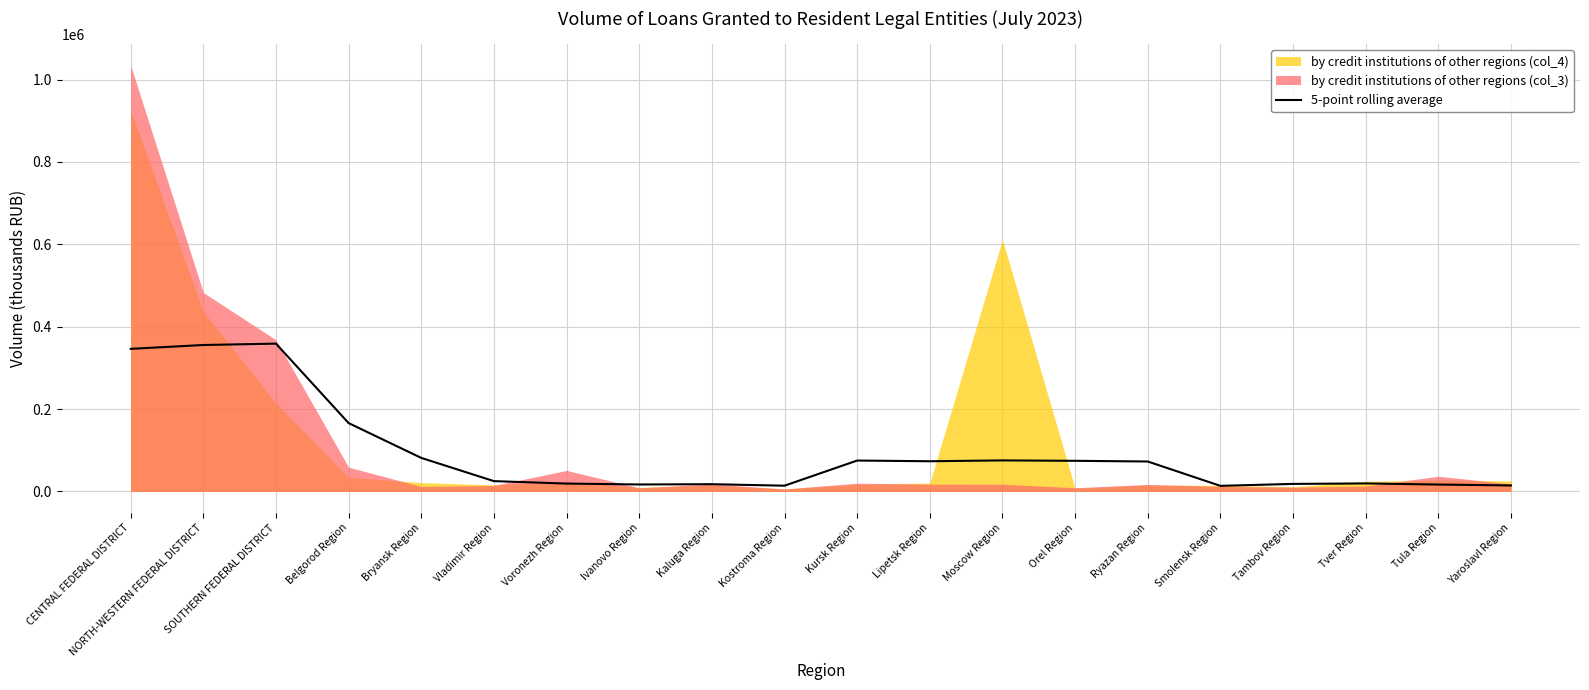

Where is the data nearest to the value 186223?

Belgorod Region